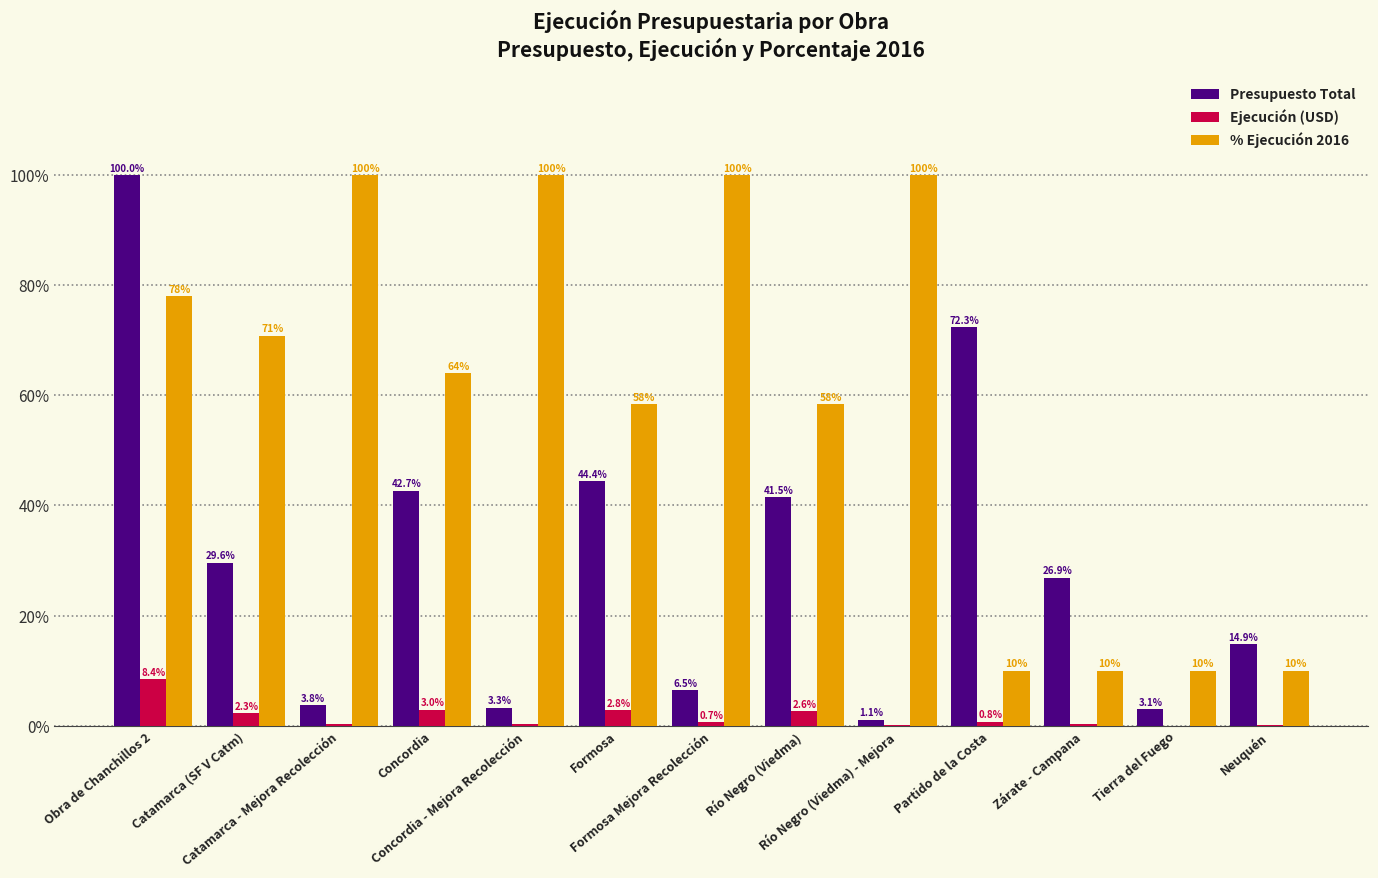

What is the sum of all Ejecución (USD) values?

21.9